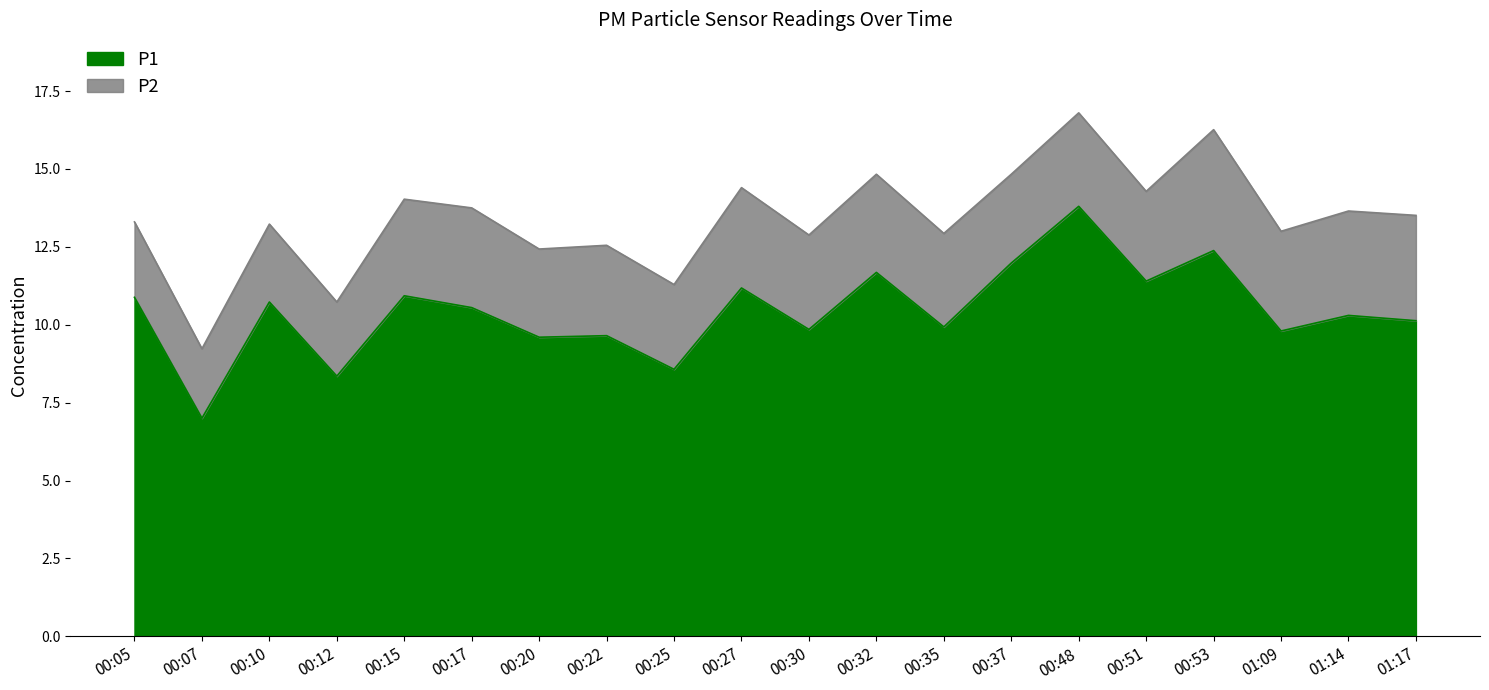

Is it true that the value at 00:25 is 8.6?

True